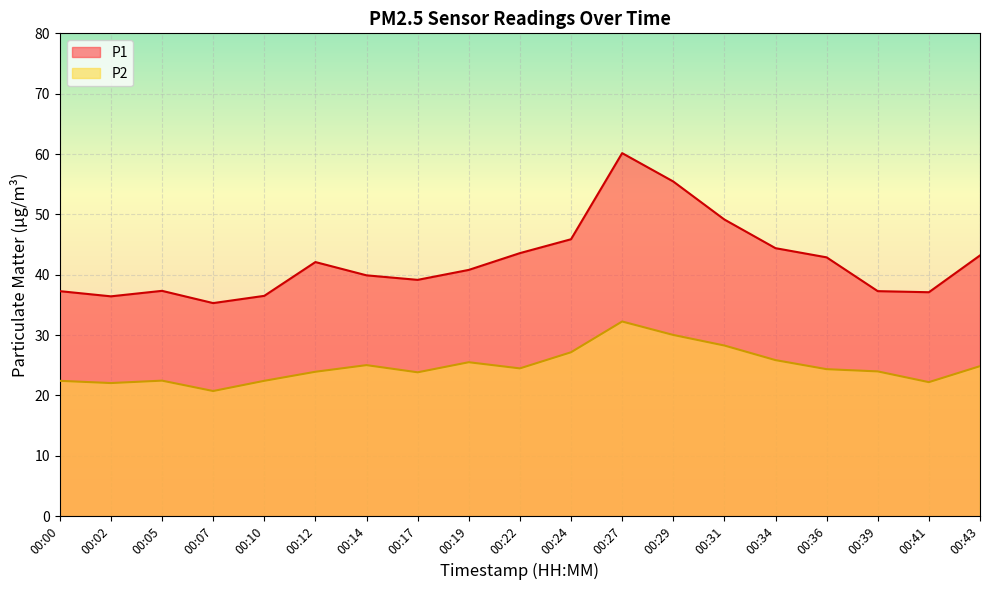

What is the total value across all series at 00:10?

58.9